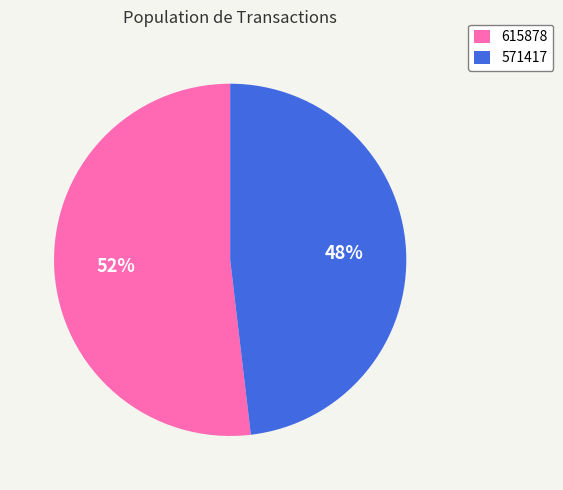

Combined, do 615878 and 571417 account for over 50%?

Yes